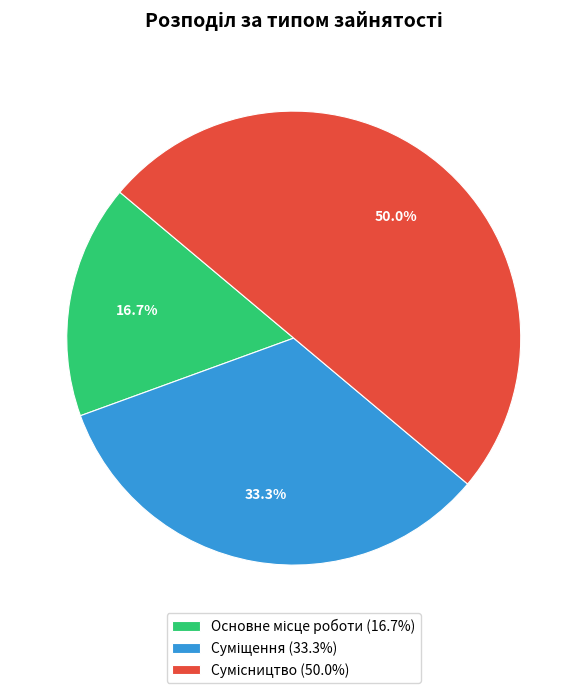

Which slice is the largest?

Сумісництво